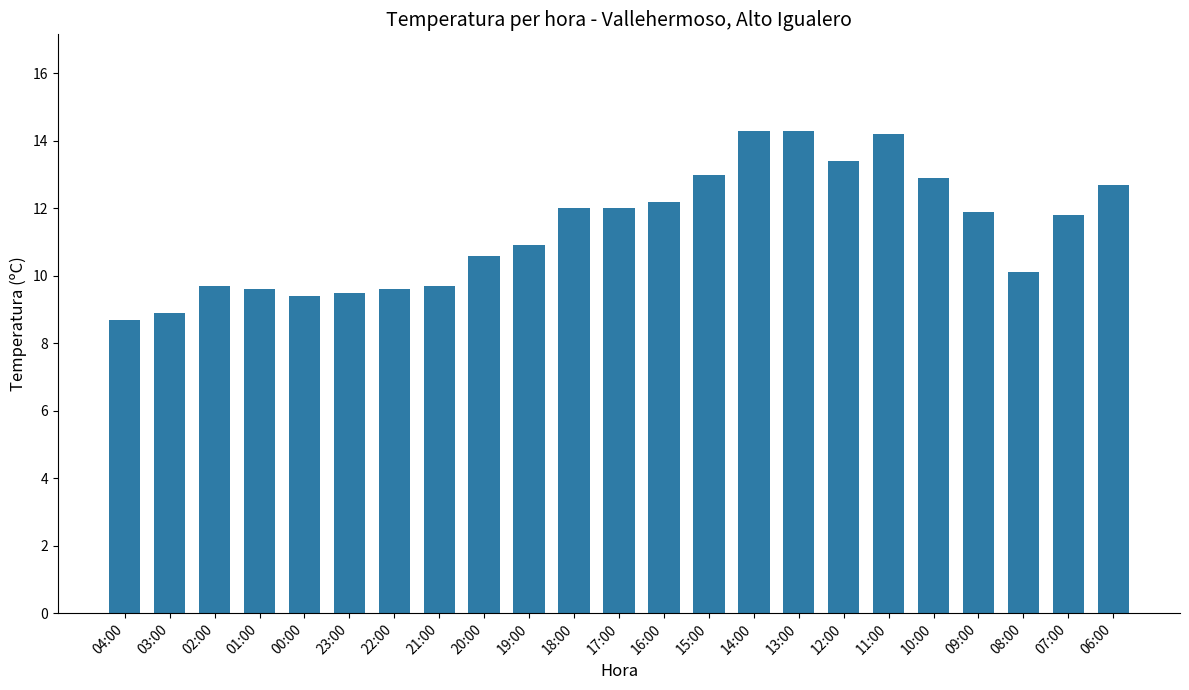

What is the average value?

11.4